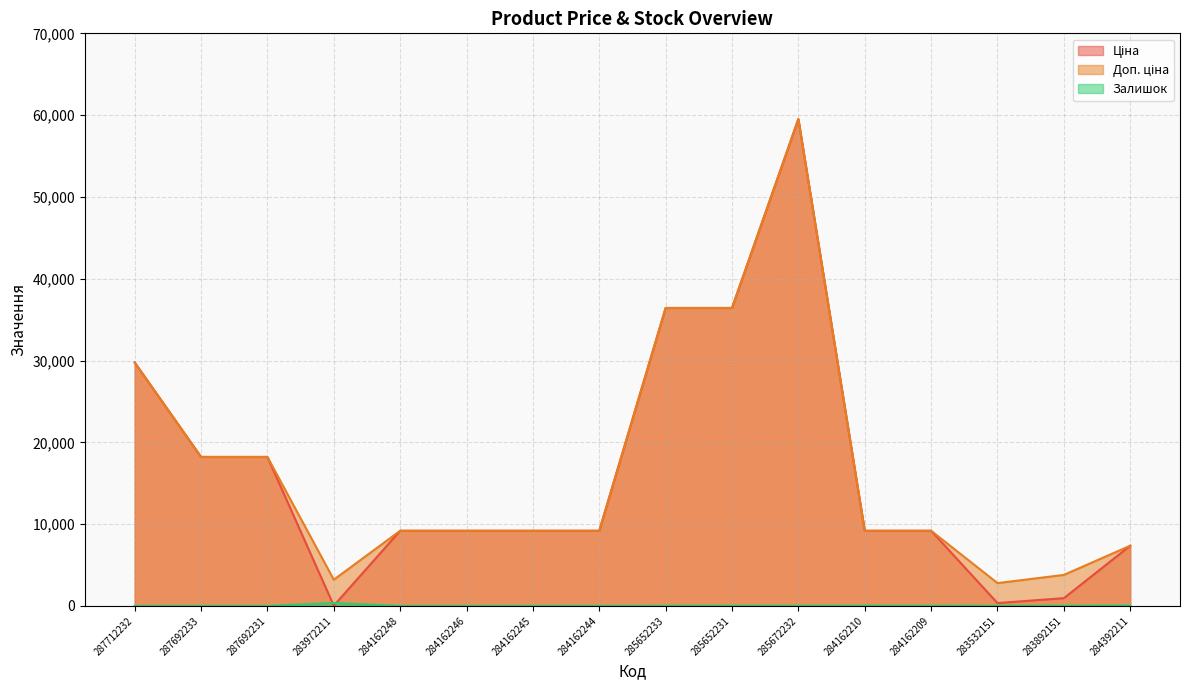

Reading right to left, what are all the values shown in this chart?

Ціна: 7360.2	947.6	348.6	9185.1	9185.1	59523.0	36424.0	36424.0	9185.1	9185.1	9185.1	9185.1	32.0	18212.0	18212.0	29761.5
Доп. ціна: 7360.2	3790.3	2789.2	9185.1	9185.1	59523.0	36424.0	36424.0	9185.1	9185.1	9185.1	9185.1	3205.0	18212.0	18212.0	29761.5
Залишок: 45.0	21.0	15.0	17.0	26.0	17.0	24.0	15.0	9.0	11.0	0.0	0.0	360.0	0.0	0.0	0.0